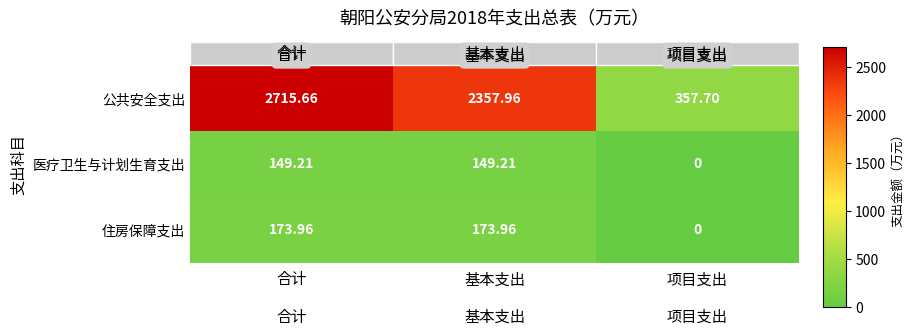

How many positive values does the 住房保障支出 series have?

2